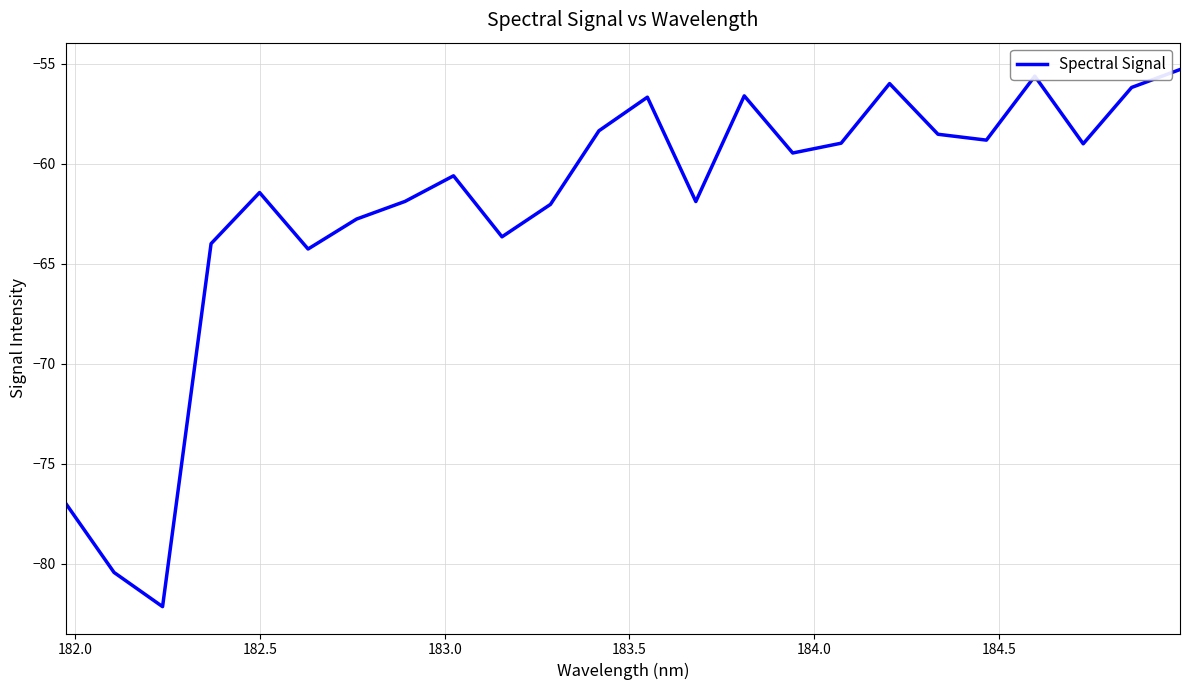

Count the number of categories in the chart.

24